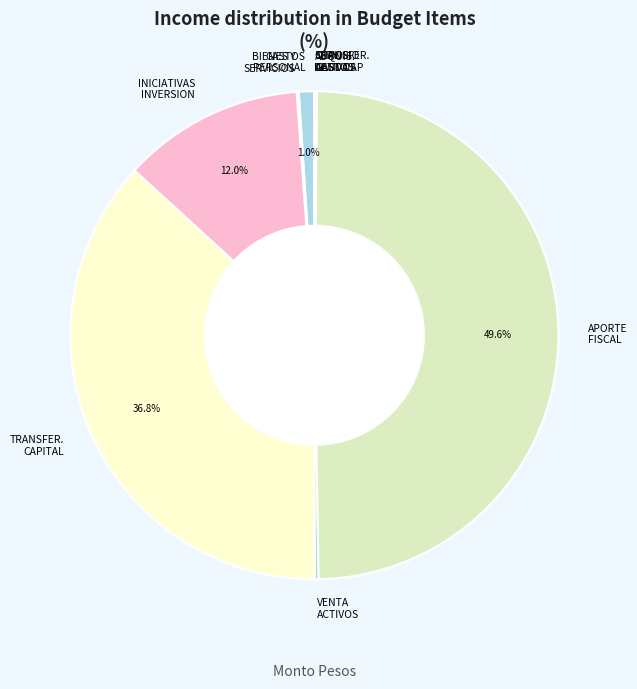

Is GASTOS PERSONAL the majority of the pie?

No